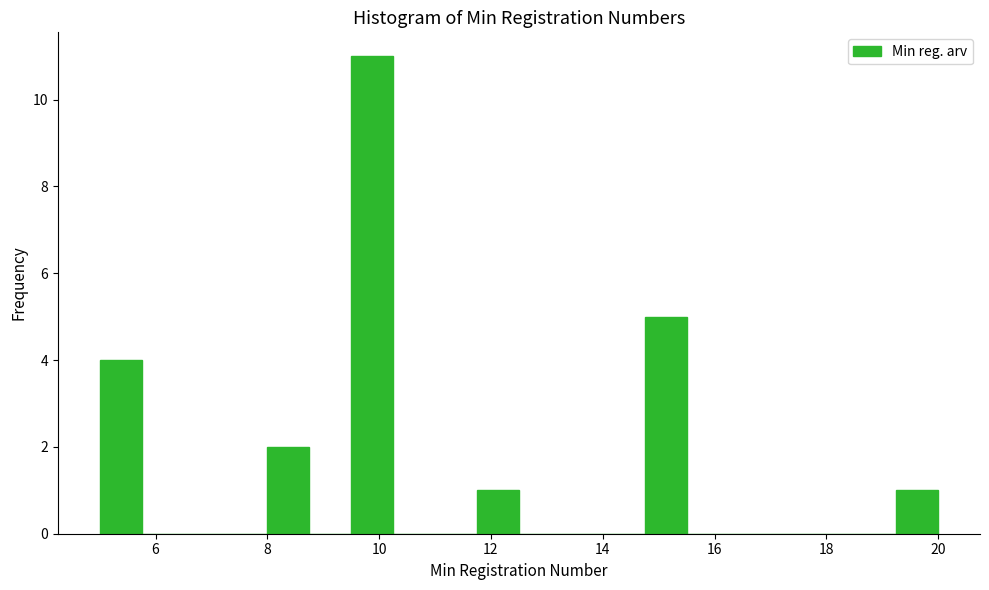

Around what value on the x-axis is the tallest bar? Give the approximate position of its centre, as read against the axis.

9.8